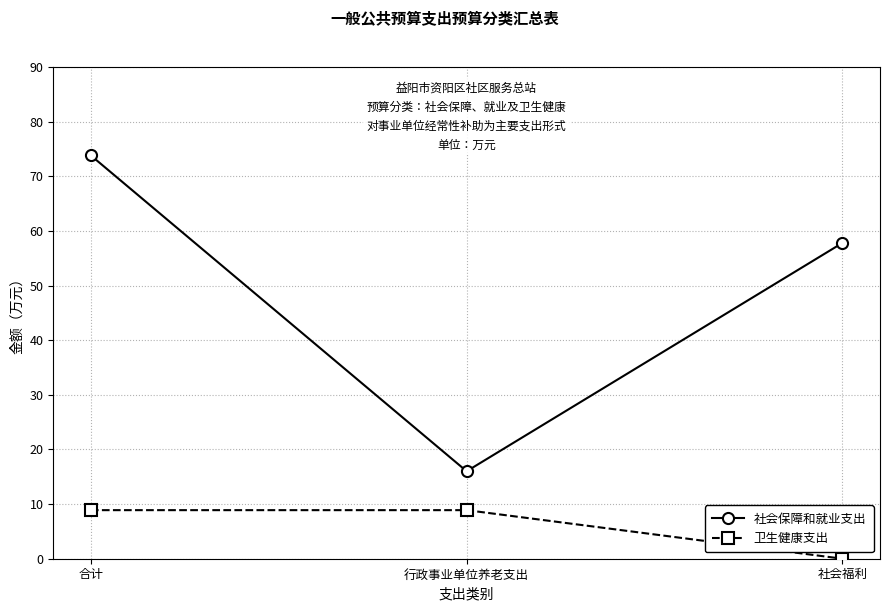

What is the average value of the 卫生健康支出 series?

5.9